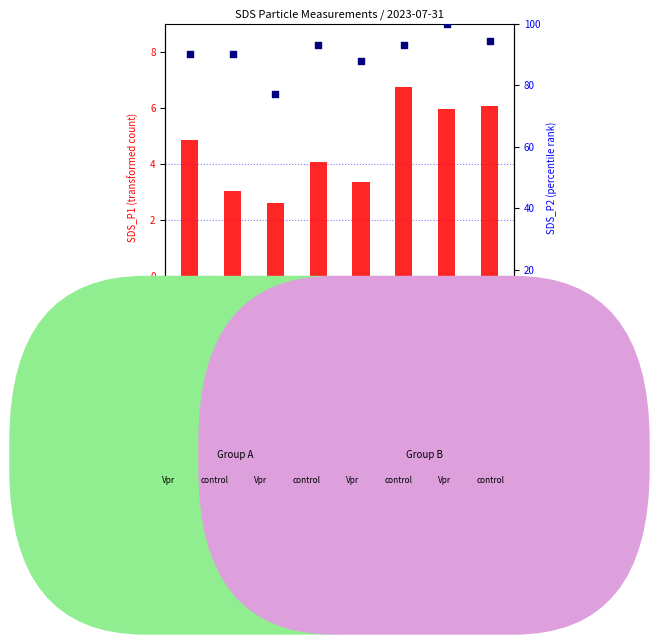

Which series reaches the minimum Y coordinate?

transformed count